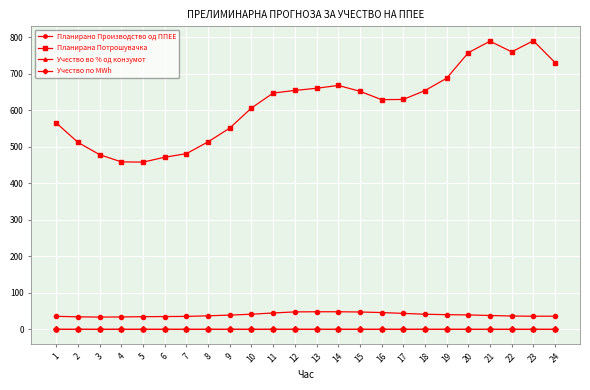

Rank the categories by Планирана Потрошувачка value from highest to lowest.

23, 21, 22, 20, 24, 19, 14, 13, 12, 18, 15, 11, 17, 16, 10, 1, 9, 8, 2, 7, 3, 6, 4, 5